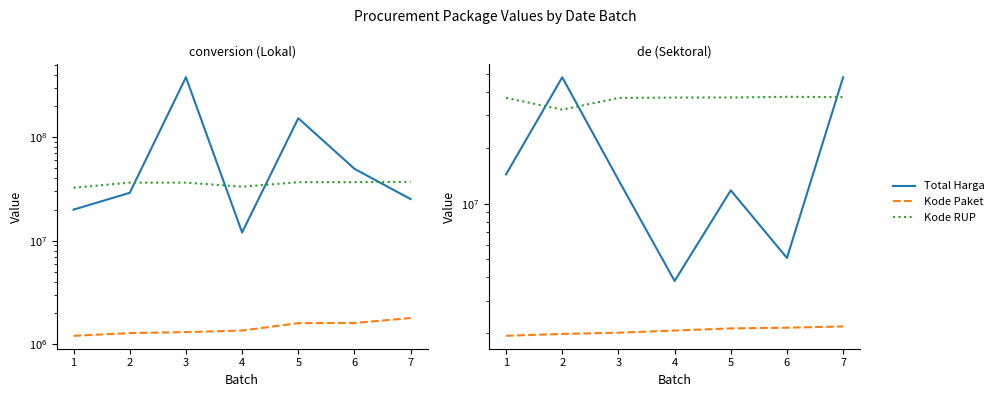

At which label is Kode RUP closest to 34970521?

3